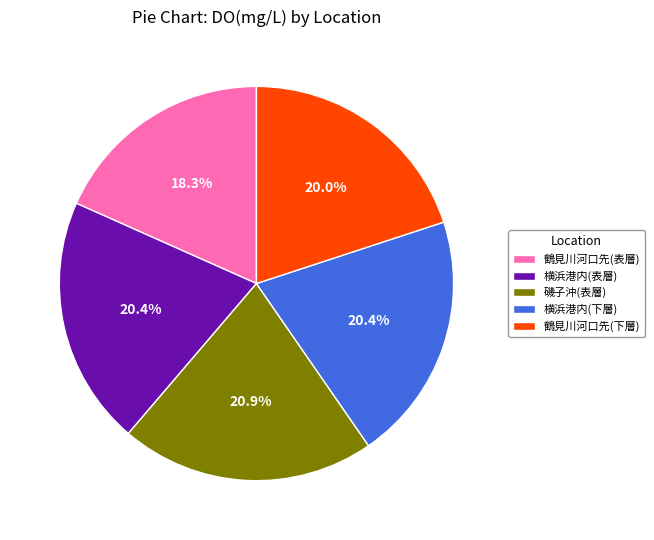

What percentage is NOT represented by 鶴見川河口先(下層)?

80.0%